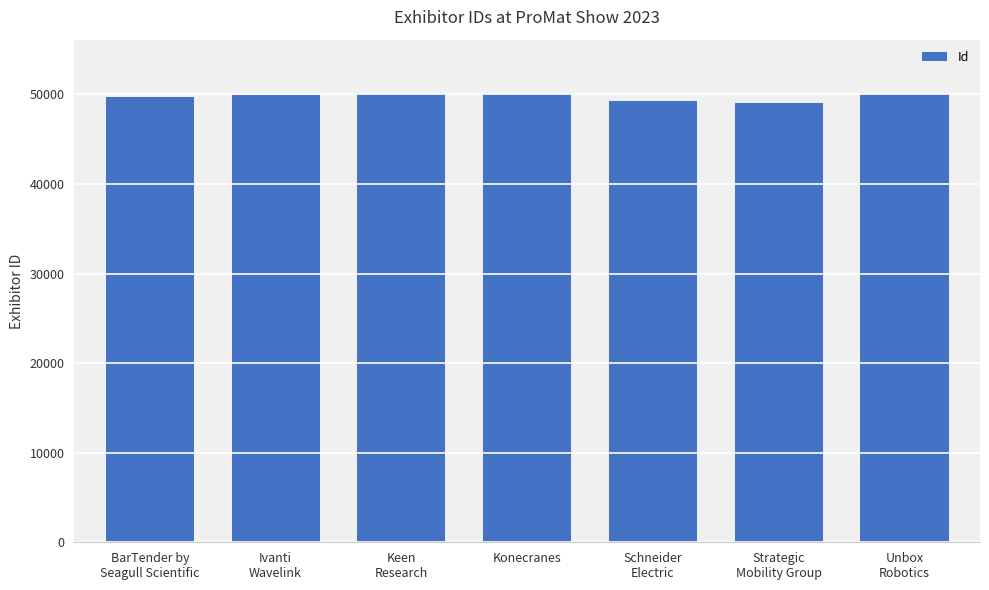

What is the value of the 5th bar from the left?

49295